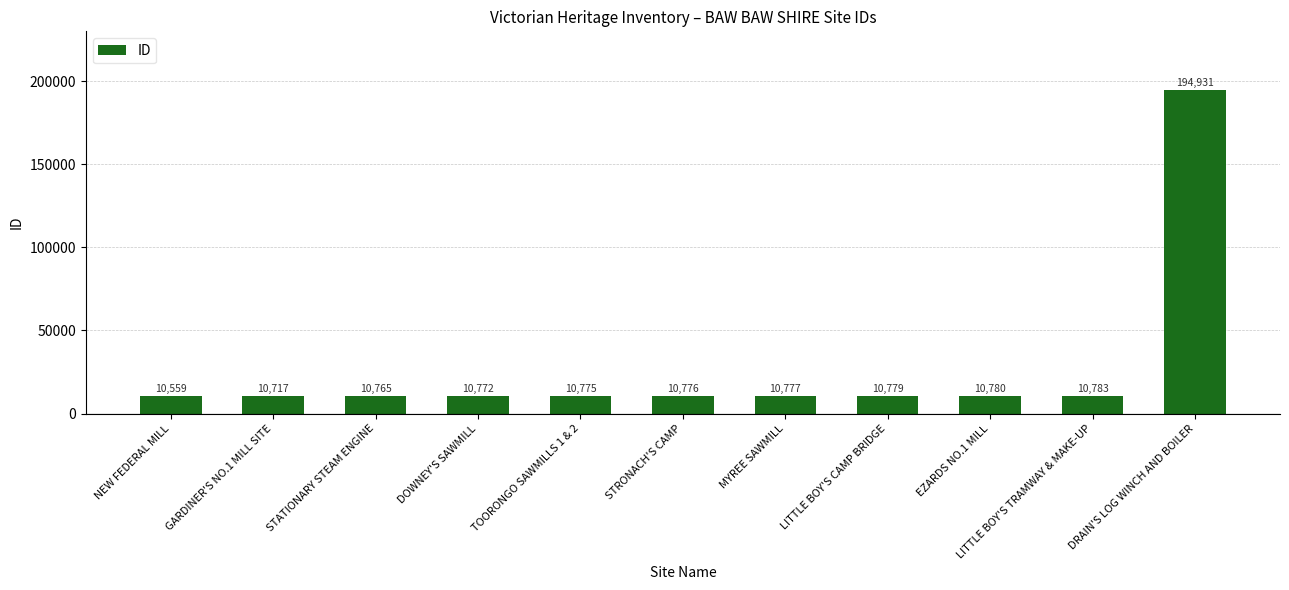

What is the average value?

27492